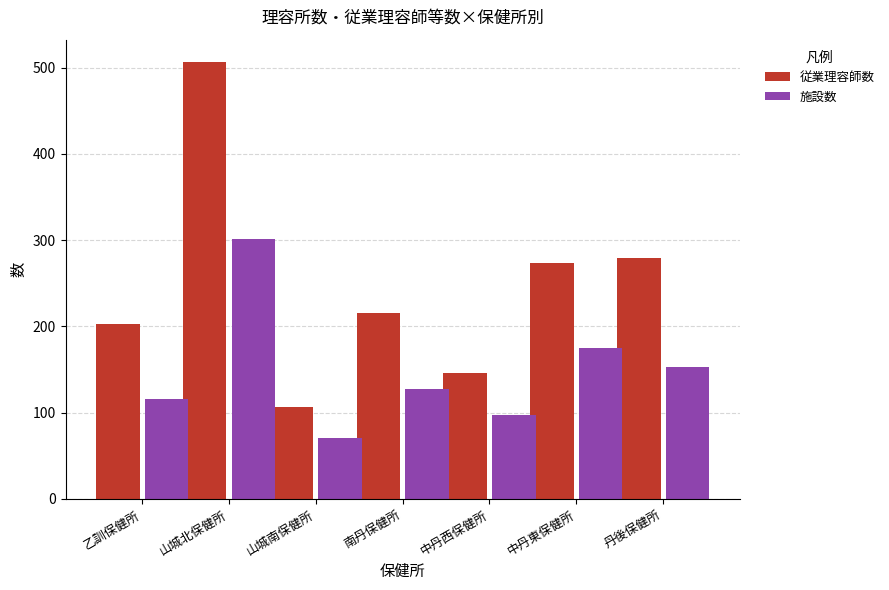

What is the spread (max minus min) of values at 中丹東保健所?

98